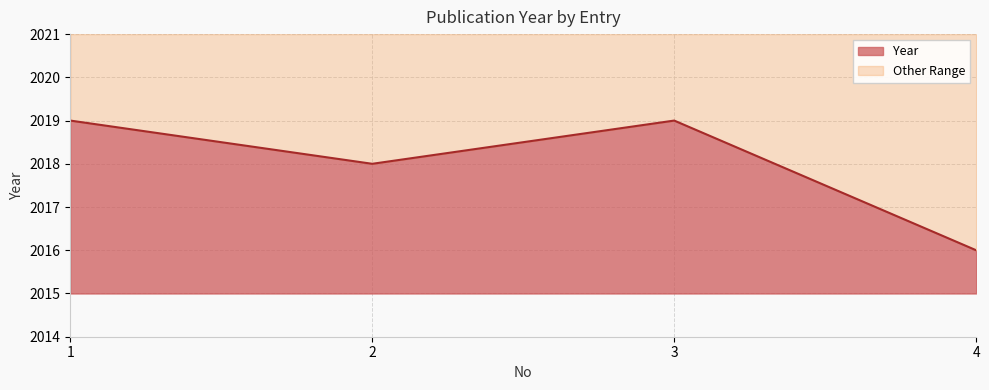

Which has a higher value, 3 or 2?

3